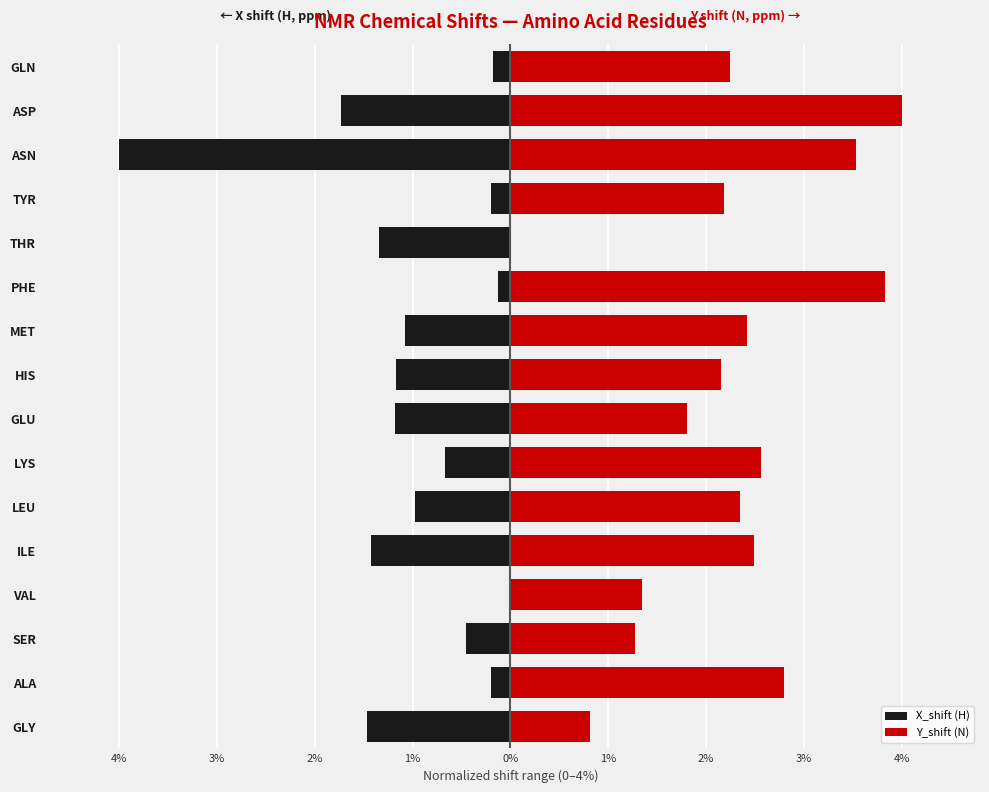

Which series has the largest total across all categories?

Y_shift (N)